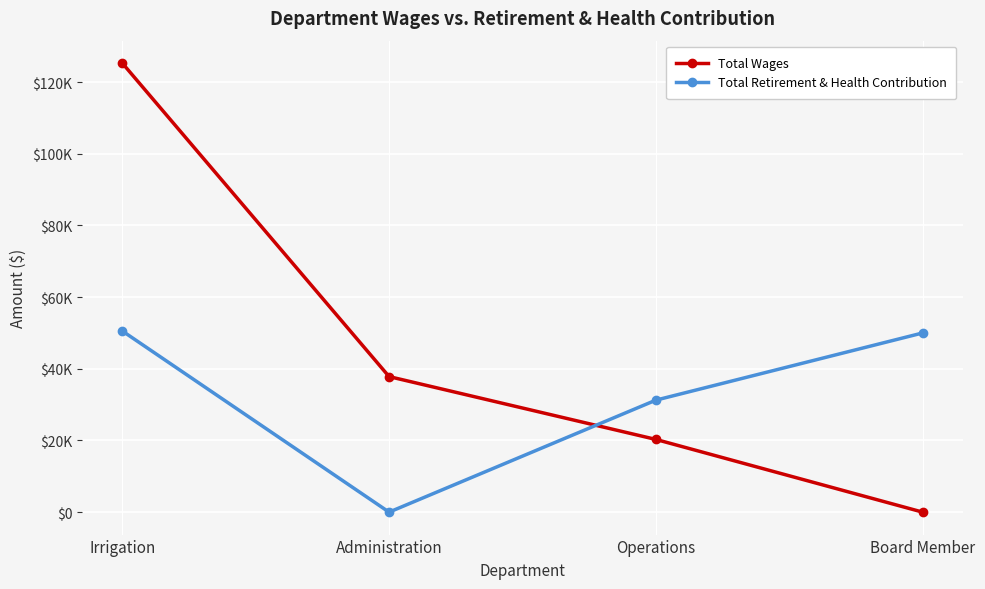

What is the difference between the Total Retirement & Health Contribution values at Operations and Board Member?

18752